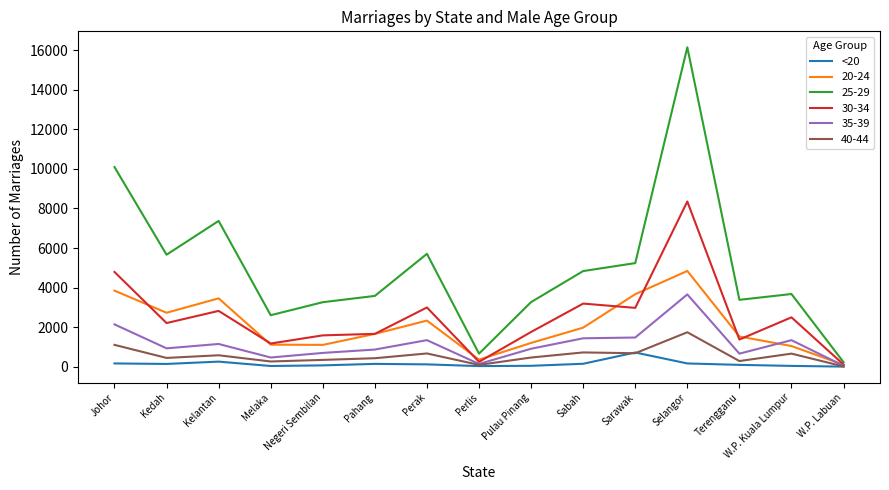

Which category has the highest value across all series?

Selangor